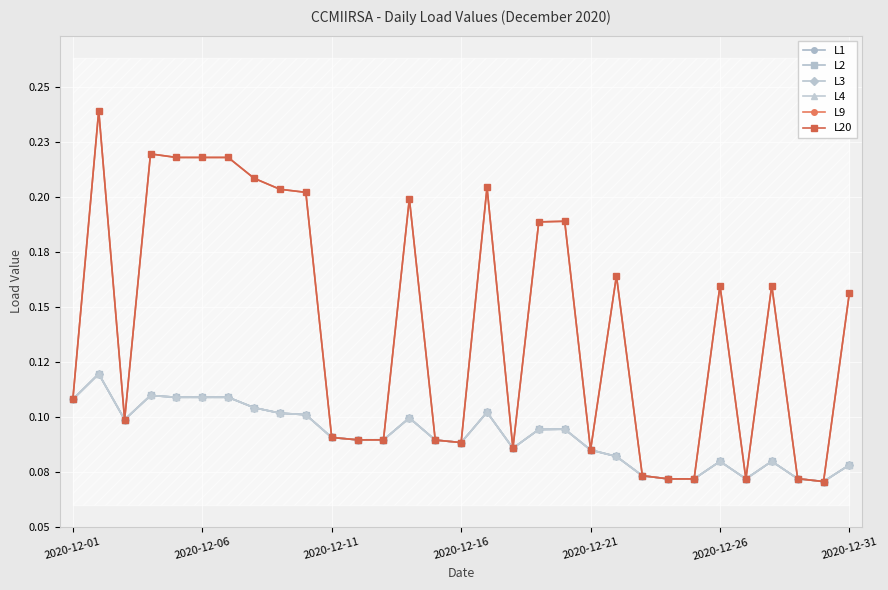

In L9, how many points are higher than both neighbors (excluding endpoints)?

8